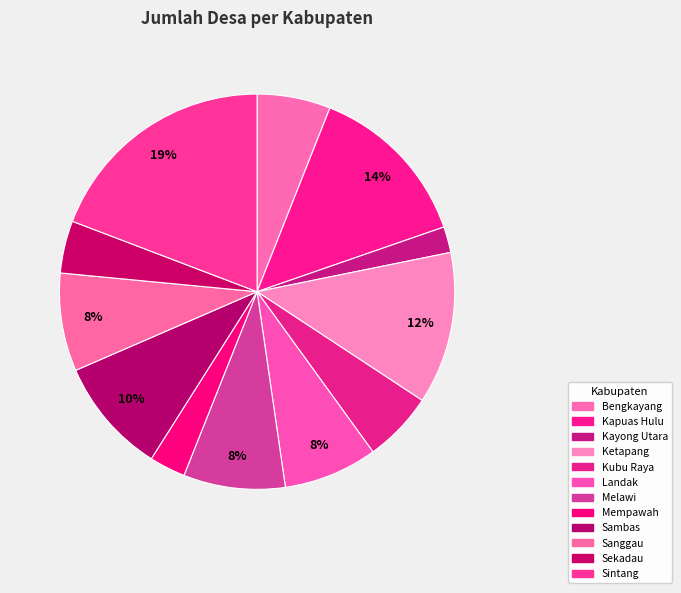

Between Sekadau and Ketapang, which is larger?

Ketapang